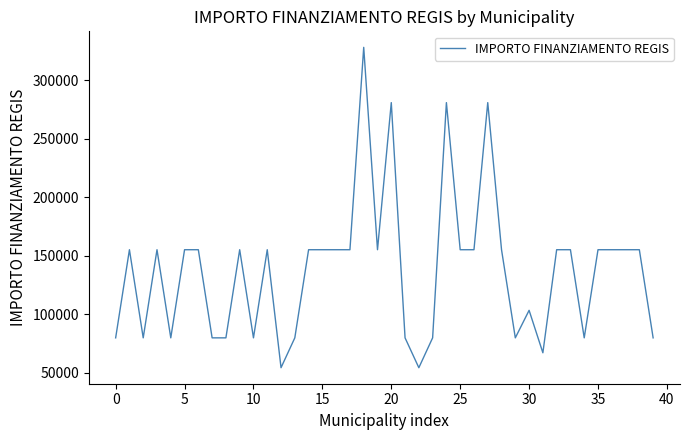

What is the maximum value shown in the chart?

328160